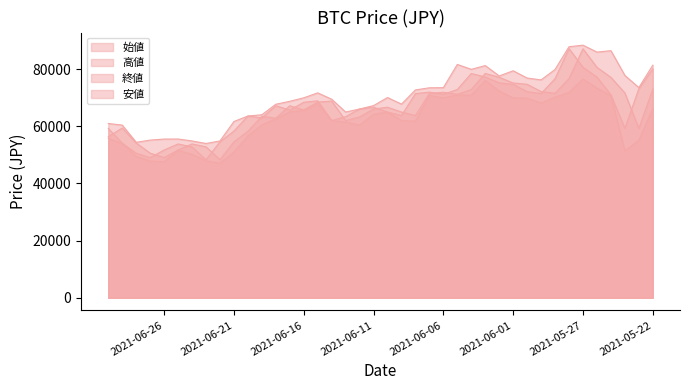

Reading left to right, extract all data points from this chart.

始値: 59269	54128	50586	49039	51723	53837	52780	48324	54573	58344	63598	62936	67219	65671	68431	68932	62029	63387	66066	66697	64989	63792	71459	71982	71209	72890	78493	77282	75208	74692	72139	71483	76698	87223	80664	77269	71022	59282	73140	80053
高値: 61000	60438	54417	55183	55544	55563	54882	54002	54886	61689	63610	64049	67731	68769	69984	71712	69500	65007	66066	67260	70086	67768	72750	73490	73536	81661	79956	81270	77633	79447	76902	76259	79899	87865	88412	85991	86488	77810	73566	81399
終値: 56380	59411	54164	50620	49071	51723	53835	52826	48324	54578	58269	63519	62846	67218	65743	68496	68846	62017	63296	66066	66686	65010	63792	71510	71929	71213	72911	78514	77171	75169	74722	72162	71573	76703	87141	80657	77140	71704	59249	72995
安値: 55805	53977	49499	47865	47625	51602	50224	47906	47118	50986	56685	60500	62673	65058	65621	68010	62011	61460	60439	64238	64989	62000	61861	70836	70001	71000	70939	76069	72332	70010	69864	68137	70206	71853	76552	73365	70747	51409	55129	66272